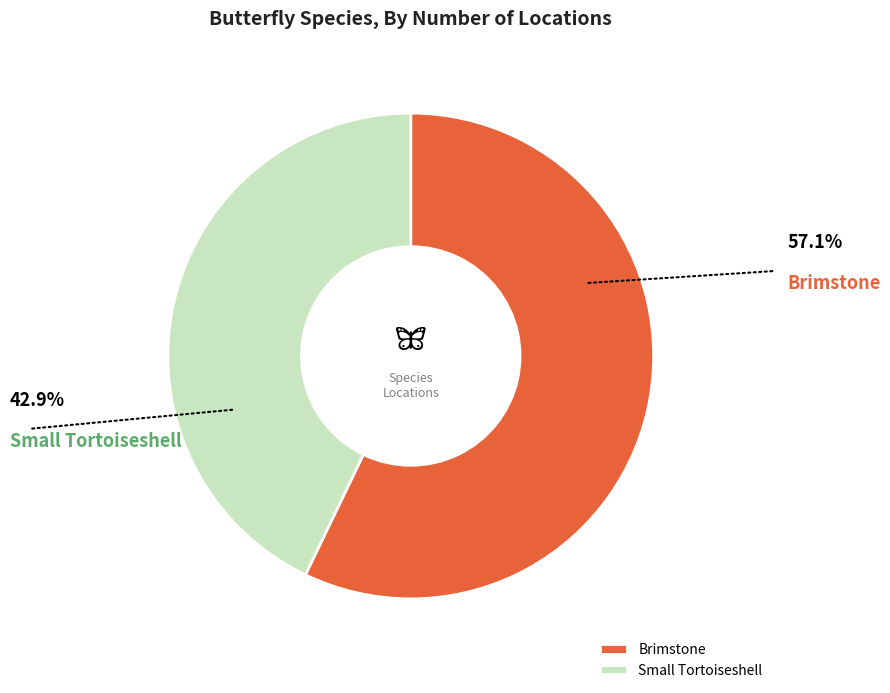

Combined, do Brimstone and Small Tortoiseshell account for over 50%?

Yes